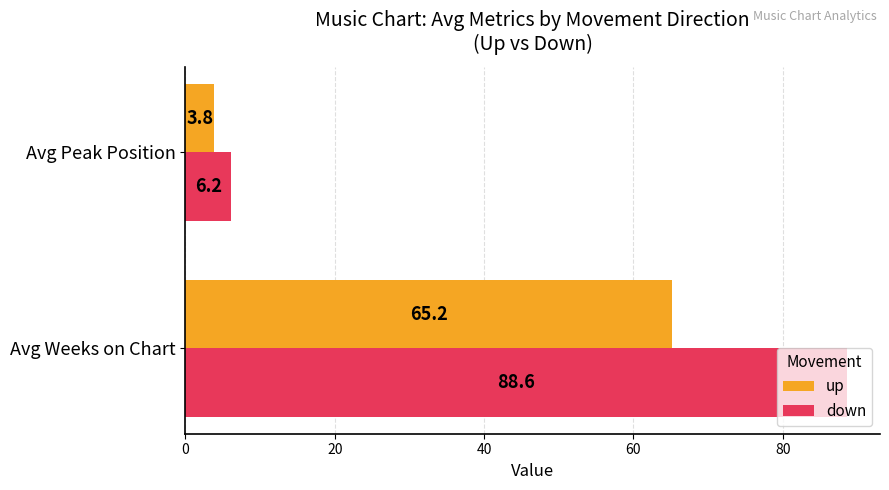

Which series has the largest total across all categories?

down